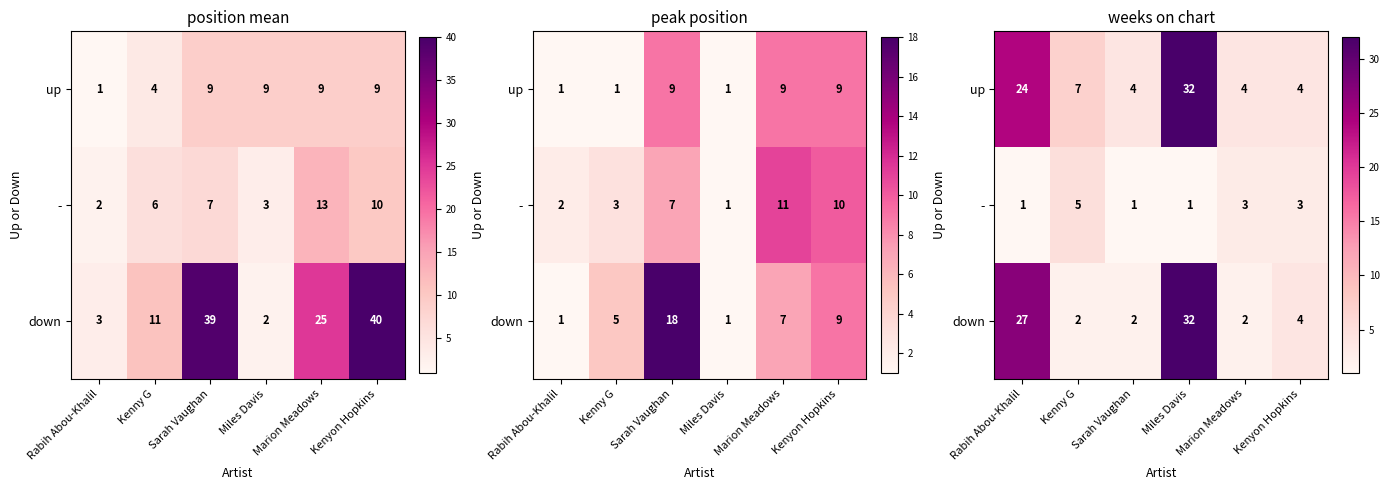

The value of up at Rabih Abou-Khalil is 24. True or false?

True